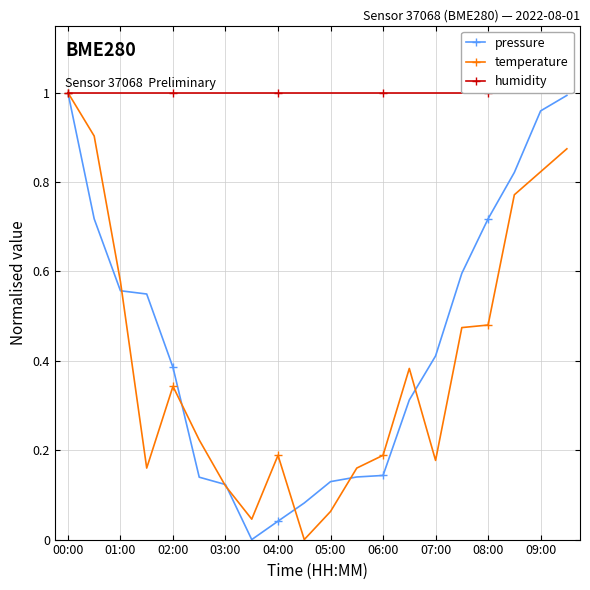

The pressure series shows 0.2 at 05:00. True or false?

False